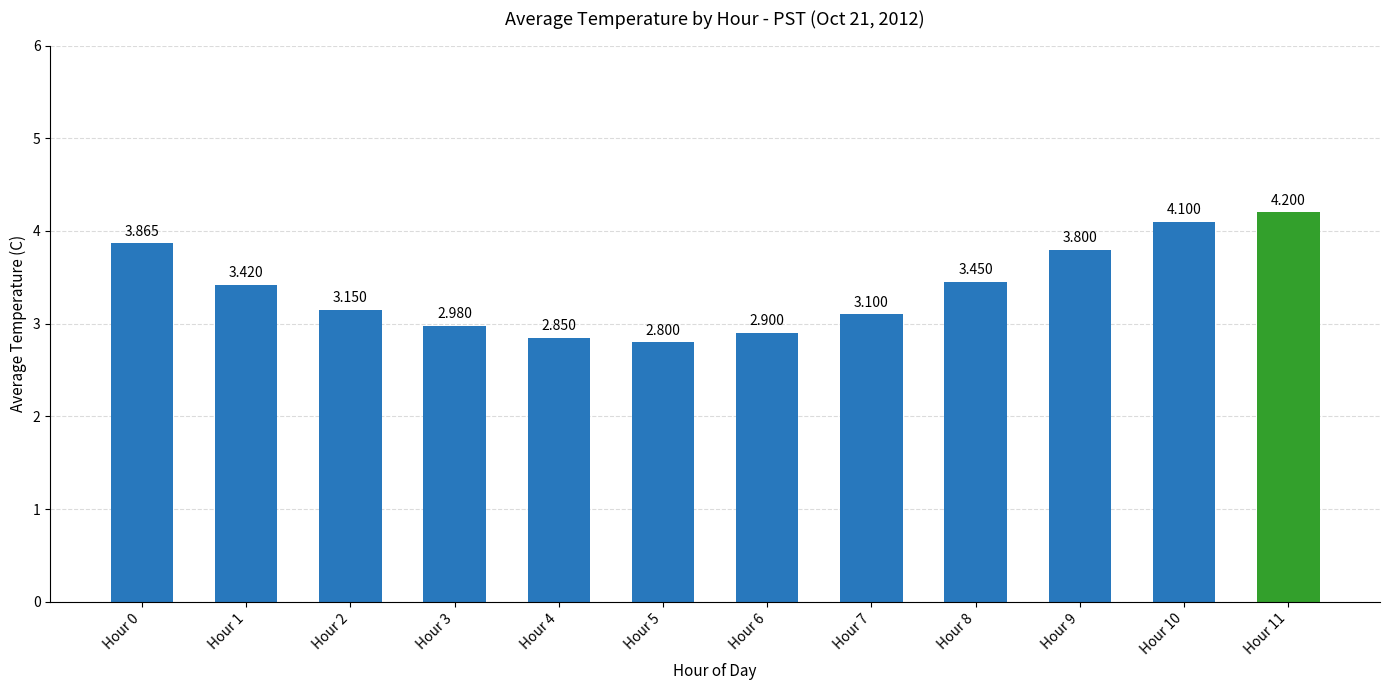

How many values exceed 3?

8